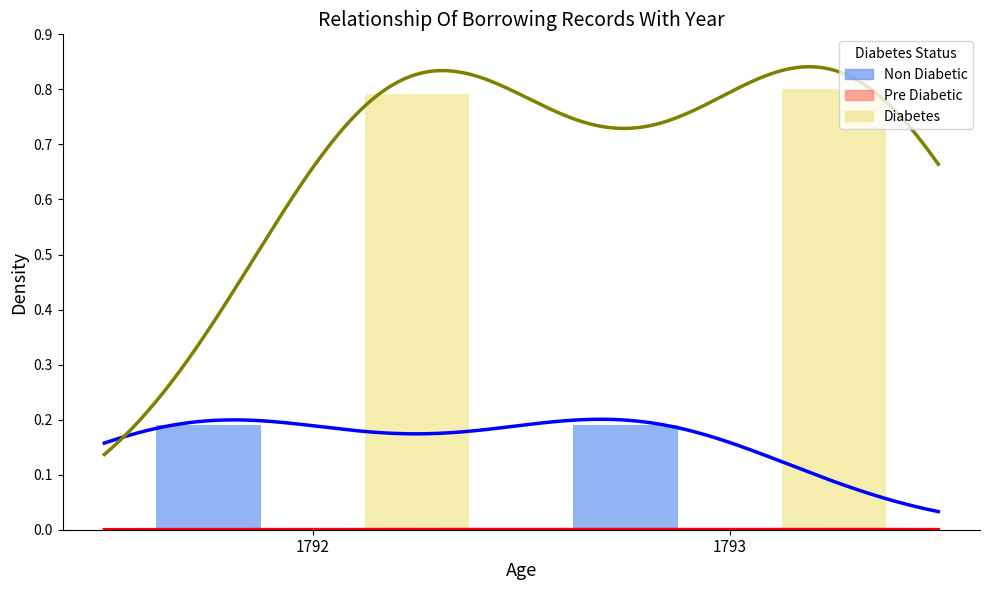

How many categories are shown in the chart?

2